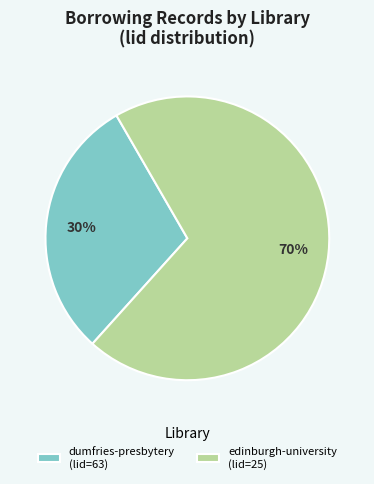

Is it true that edinburgh-university (lid=25) is 81% of the pie?

False